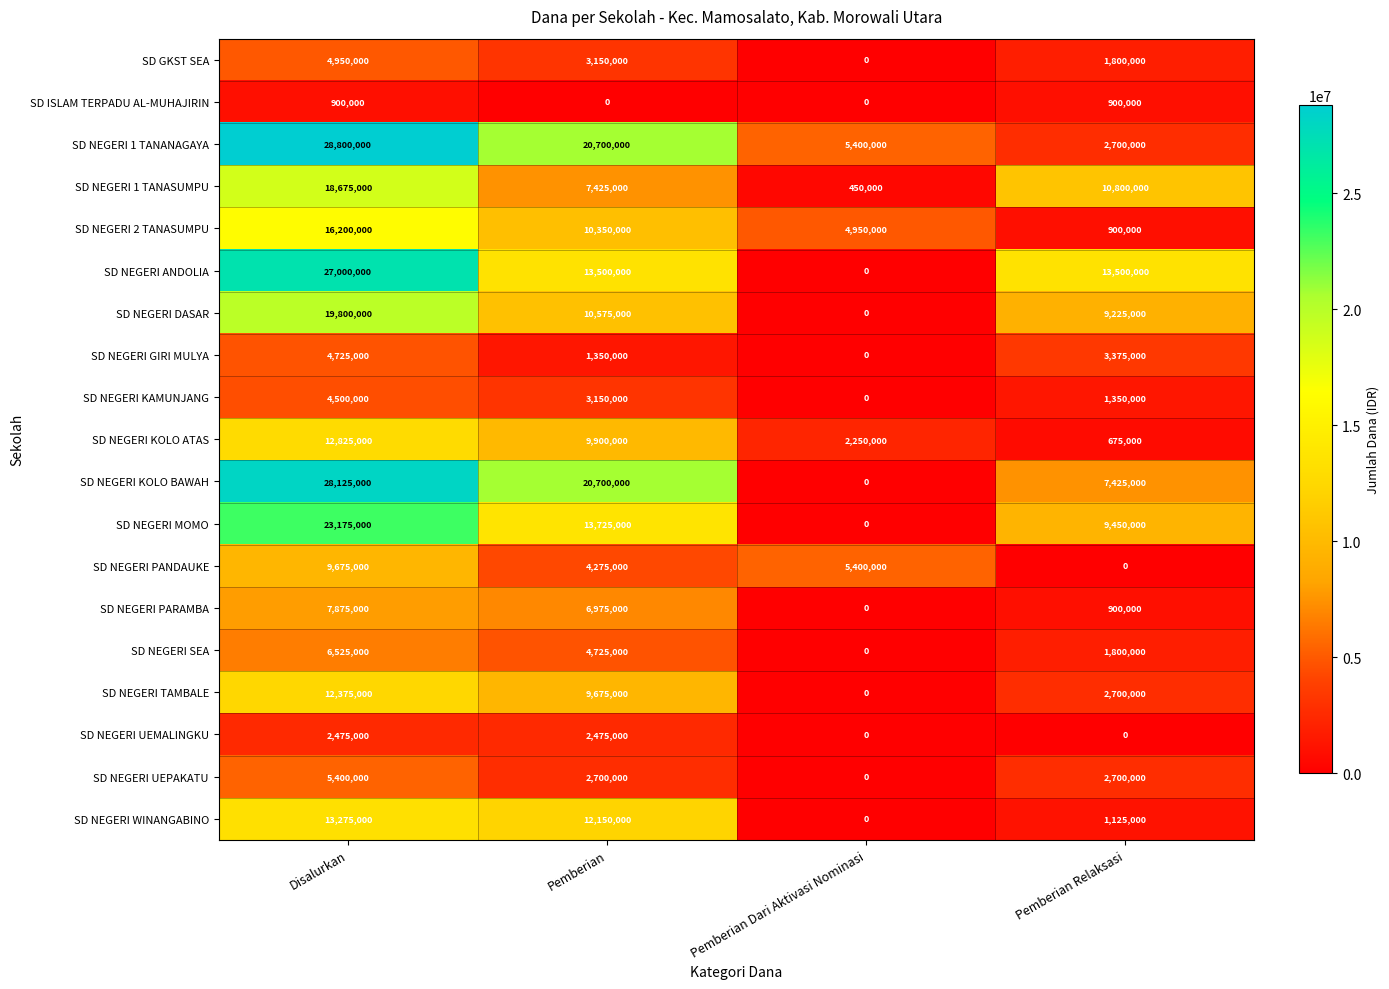

How many series are shown in this chart?

19